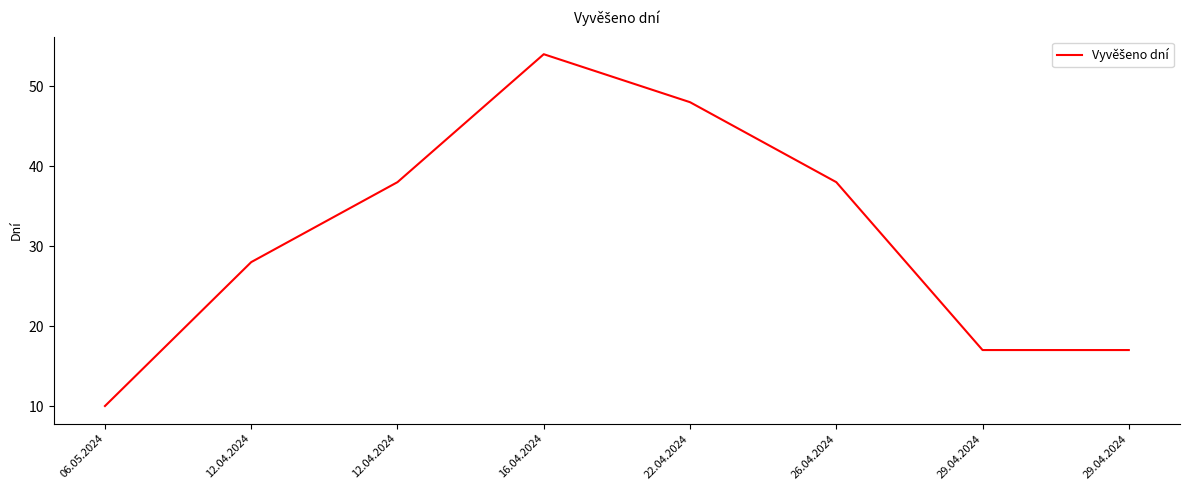

What is the difference between the second highest and minimum values?

38